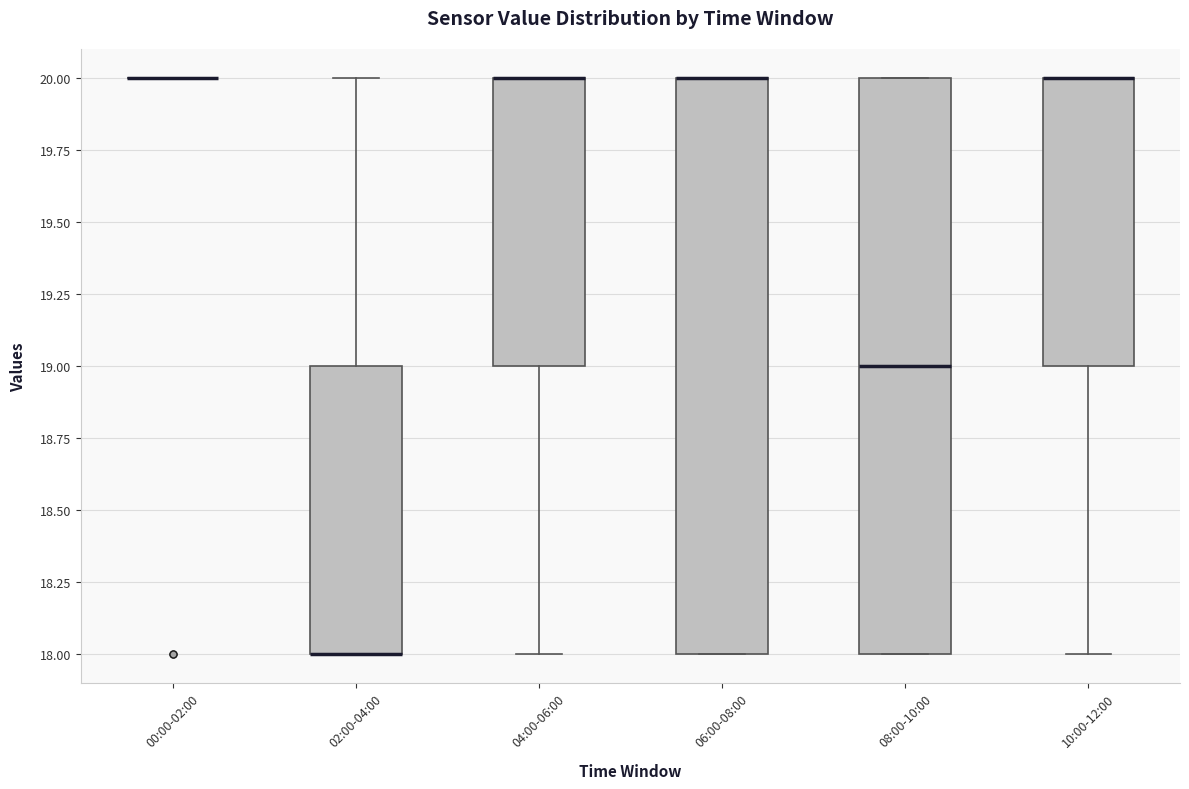

Reading left to right, transcribe this box plot: for each box, give where its median line is, the range the box spans, and where its two whiskers end, as read against the y-axis. The values are not printed on the chart, so give them approximately, as read against the axis.

00:00-02:00: box collapsed to a line at 20, whiskers 20 to 20
02:00-04:00: median 18 (drawn on the box's lower edge), box 18 to 19, whiskers 18 to 20
04:00-06:00: median 20 (drawn on the box's upper edge), box 19 to 20, whiskers 18 to 20
06:00-08:00: median 20 (drawn on the box's upper edge), box 18 to 20, whiskers 18 to 20
08:00-10:00: median 19, box 18 to 20, whiskers 18 to 20
10:00-12:00: median 20 (drawn on the box's upper edge), box 19 to 20, whiskers 18 to 20